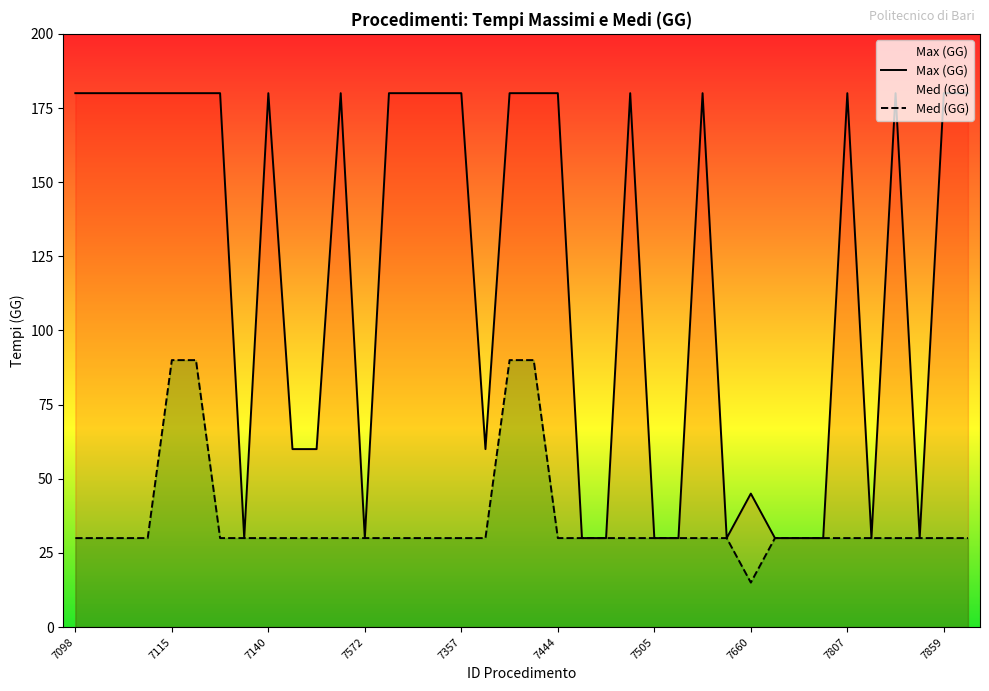

What is the difference between the second highest and second lowest values in the Max (GG) series?

150